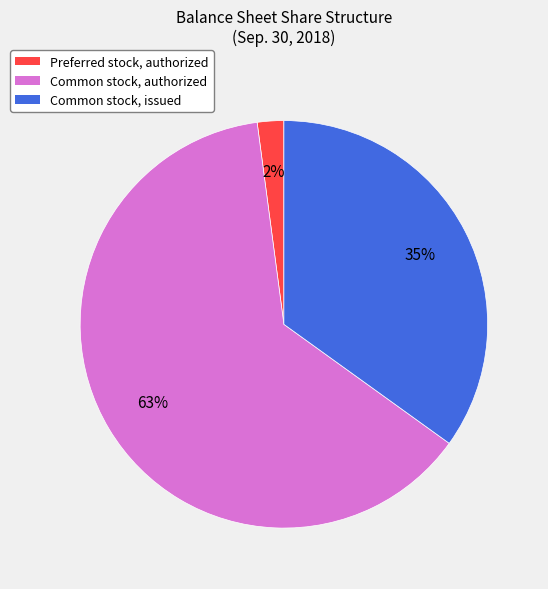

Does any single category account for the majority?

Yes